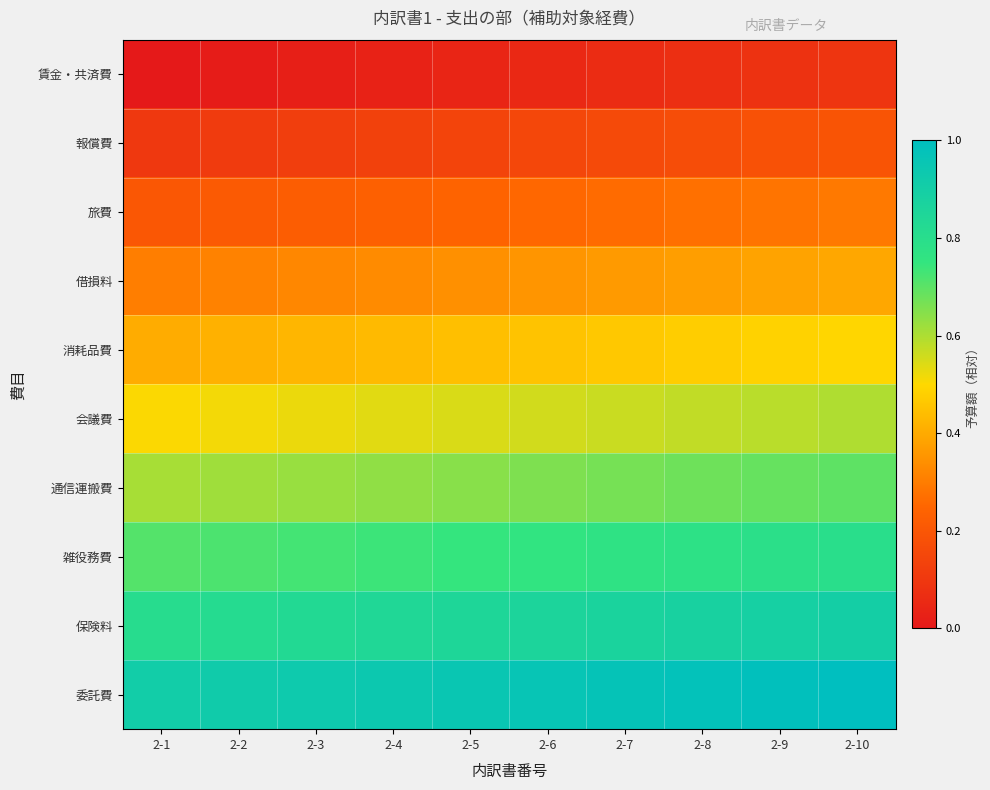

What is the total value across all series at 2-5?

4.9